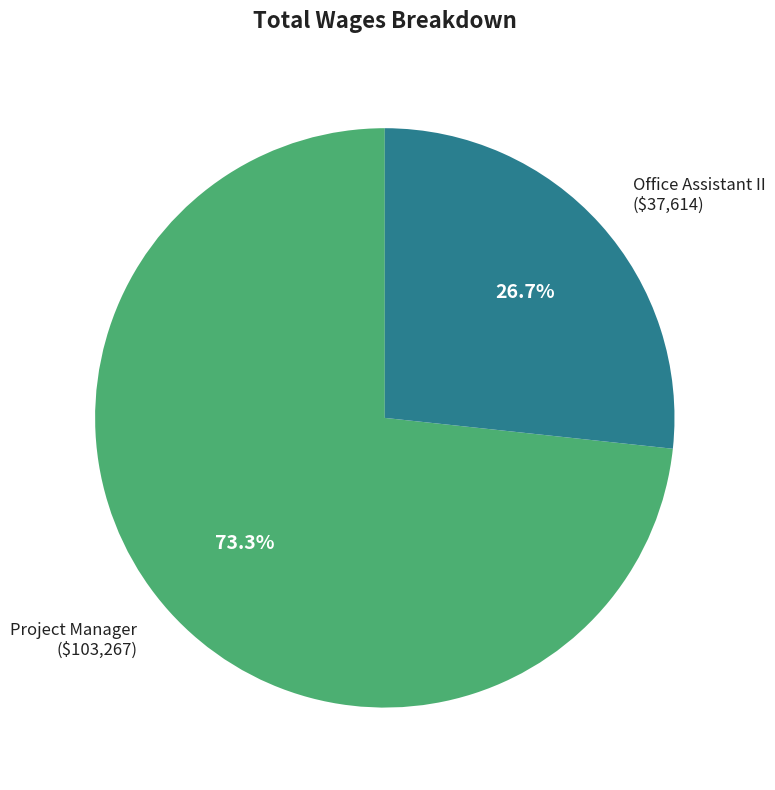

Is there any slice that represents more than half of the pie?

Yes